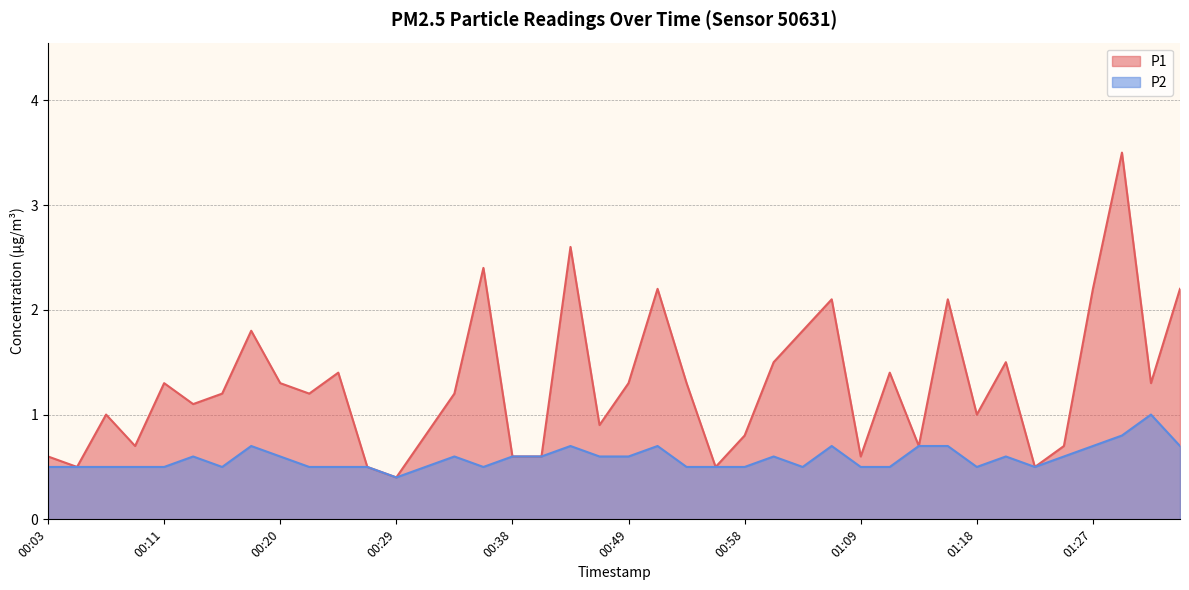

What is the total value across all series at 00:58?

1.3